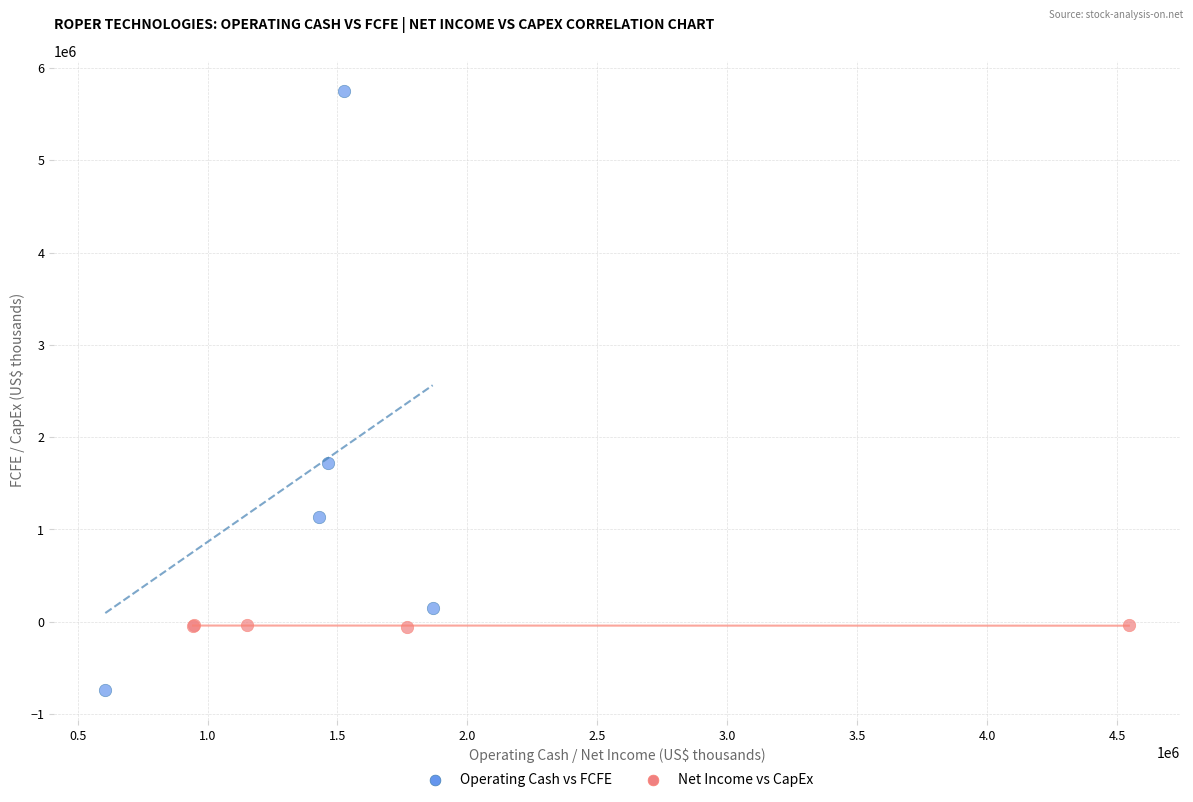

Which series has the widest spread of Y values?

Operating Cash vs FCFE